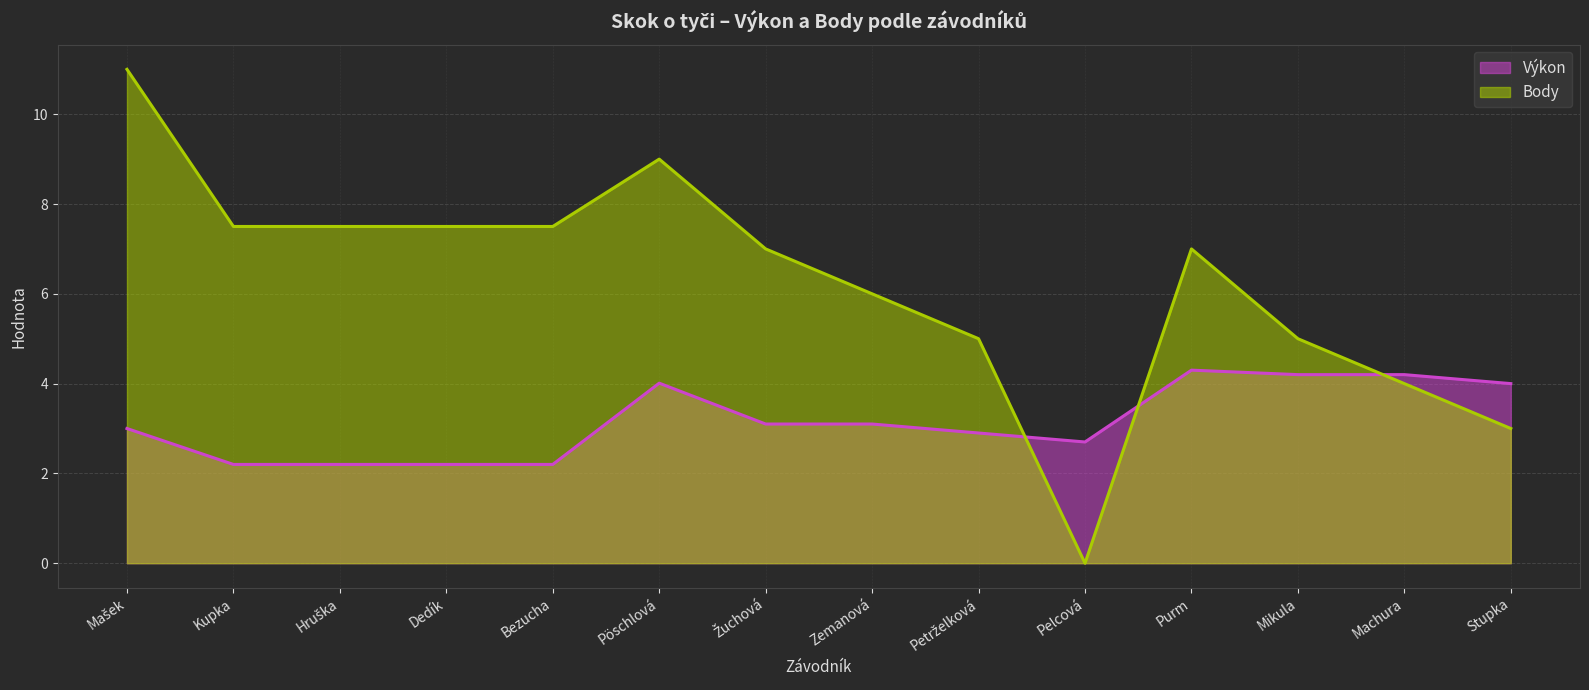

The value of Výkon at Dedík is 2.2. True or false?

True